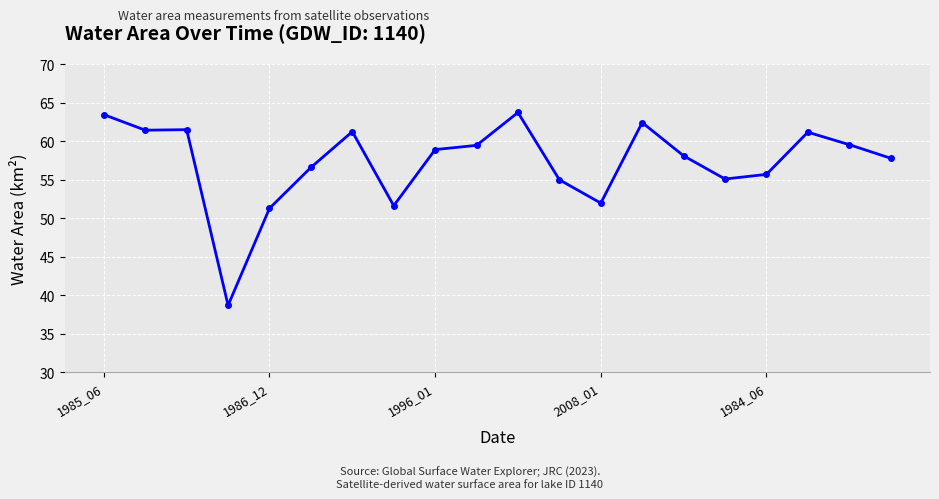

How many distinct data groups are displayed?

1